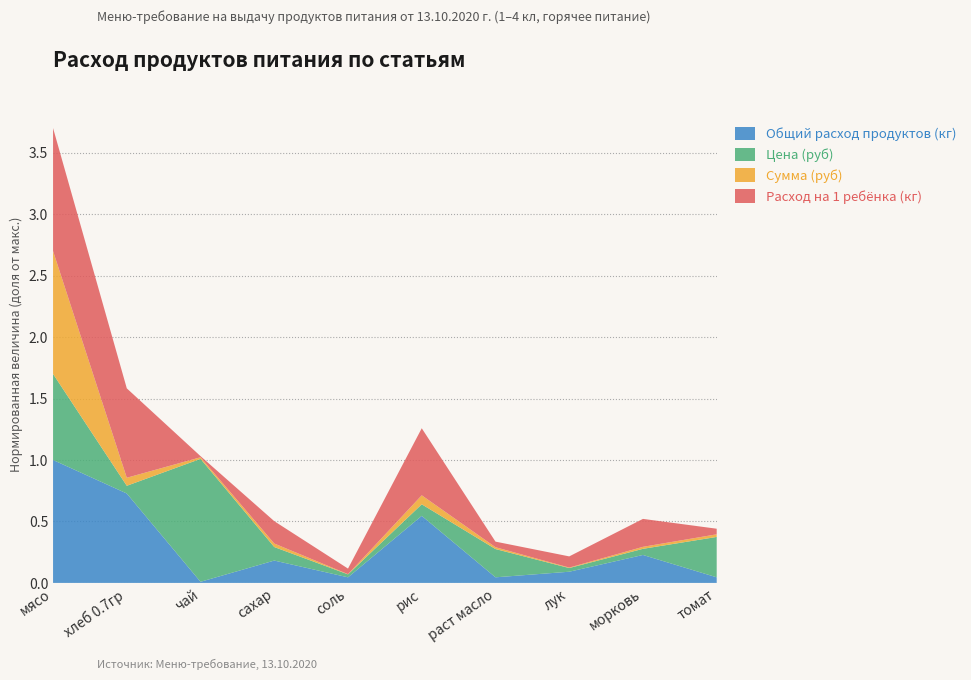

Reading right to left, transcribe all the data shown in this chart.

Общий расход продуктов (кг): томат=1.8	морковь=9.0	лук=3.6	раст масло=1.8	рис=21.5	соль=1.8	сахар=7.2	чай=0.4	хлеб 0.7гр=28.7	мясо=39.5
Цена (руб): томат=164.3	морковь=25.0	лук=15.0	раст масло=115.0	рис=47.0	соль=12.0	сахар=55.0	чай=500.0	хлеб 0.7гр=31.4	мясо=350.0
Сумма (руб): томат=294.9	морковь=224.4	лук=53.9	раст масло=206.4	рис=1012.4	соль=21.5	сахар=394.9	чай=179.5	хлеб 0.7гр=902.7	мясо=13821.5
Расход на 1 ребёнка (кг): томат=0.0	морковь=0.0	лук=0.0	раст масло=0.0	рис=0.1	соль=0.0	сахар=0.0	чай=0.0	хлеб 0.7гр=0.1	мясо=0.1